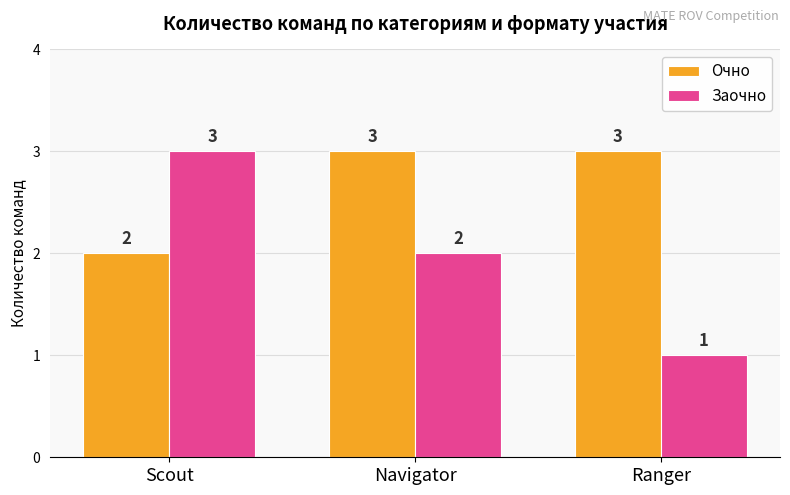

What is the approximate value of Очно at Navigator?

3